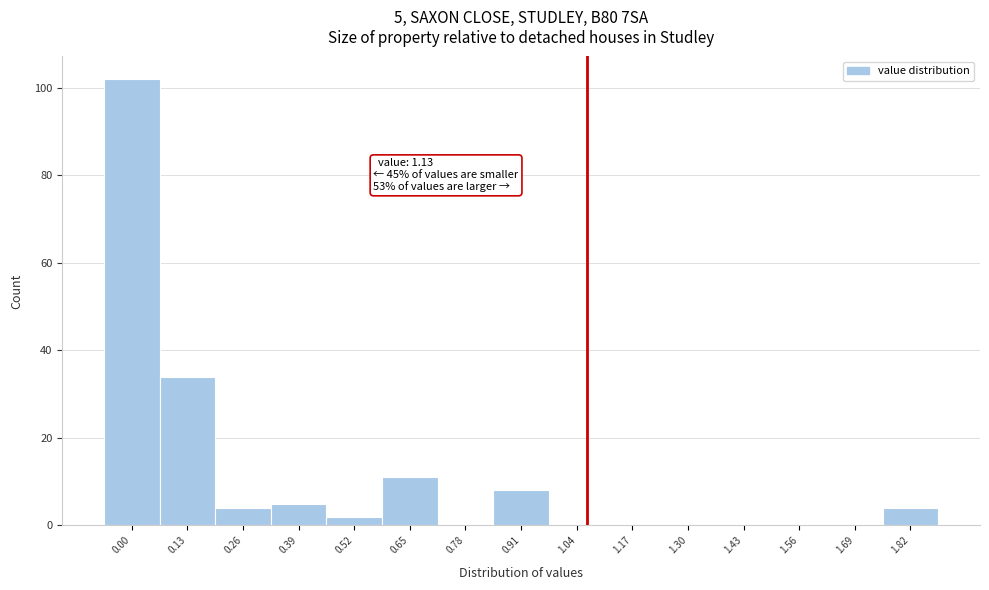

Reading right to left, extract all data points from this chart.

1.82=4	1.69=0	1.56=0	1.43=0	1.30=0	1.17=0	1.04=0	0.91=8	0.78=0	0.65=11	0.52=2	0.39=5	0.26=4	0.13=34	0.00=102